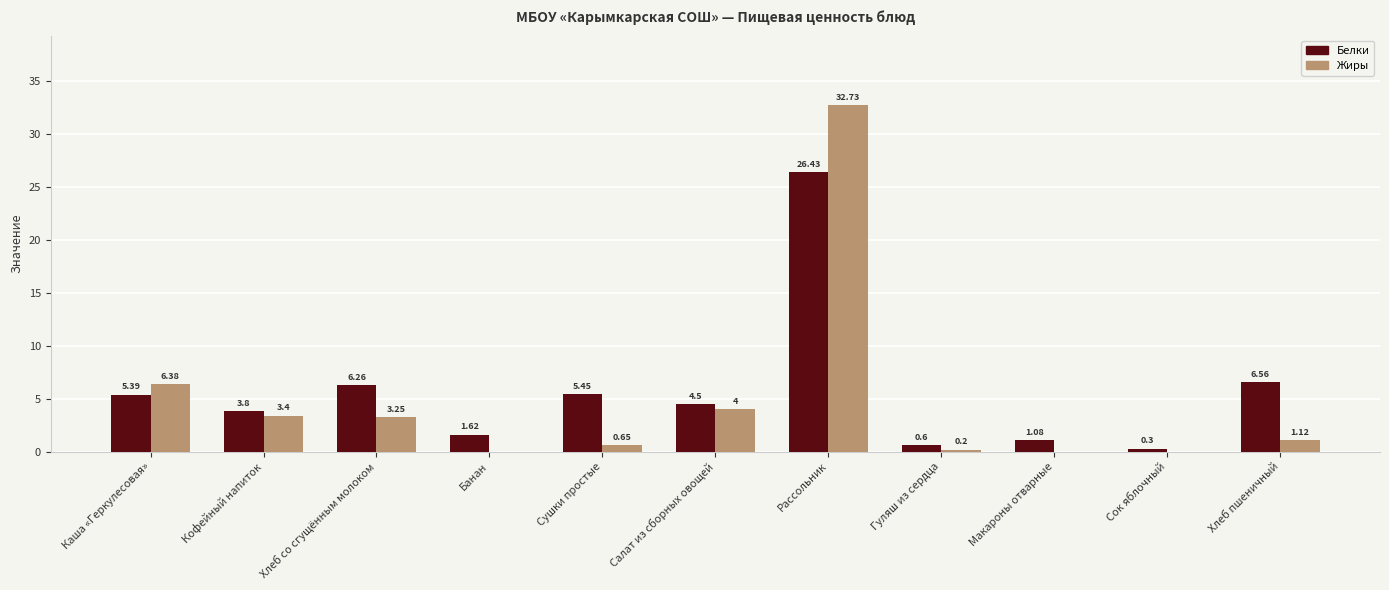

At which category is the sum across all series the highest?

Рассольник